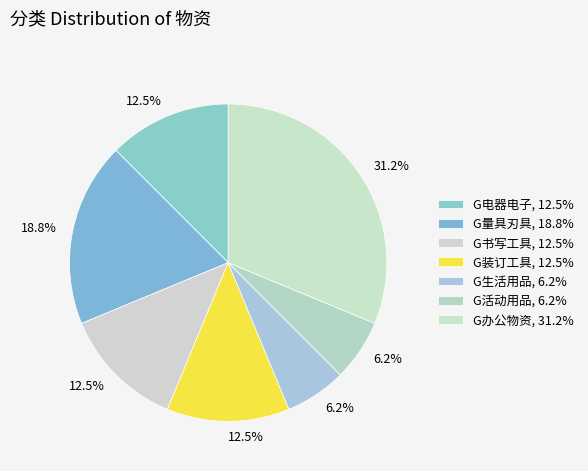

How many segments does this pie chart have?

7